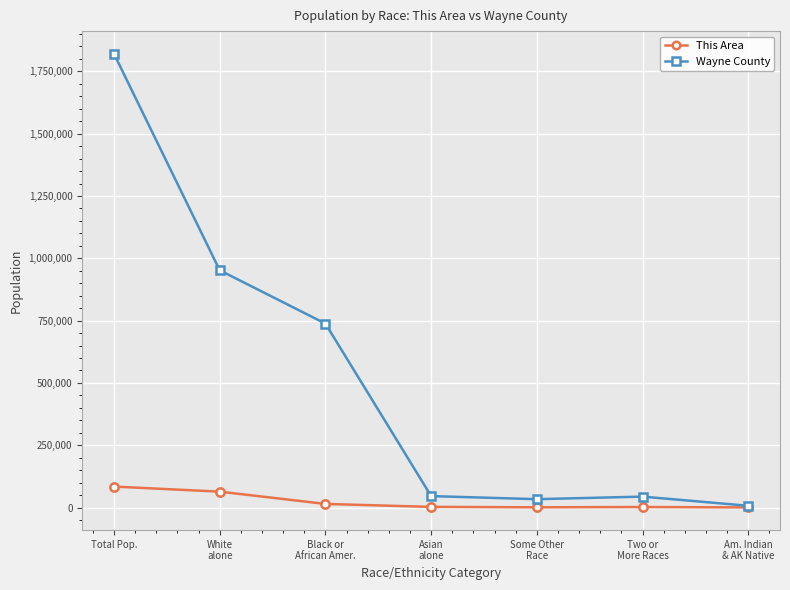

Which series has the widest spread of values?

Wayne County